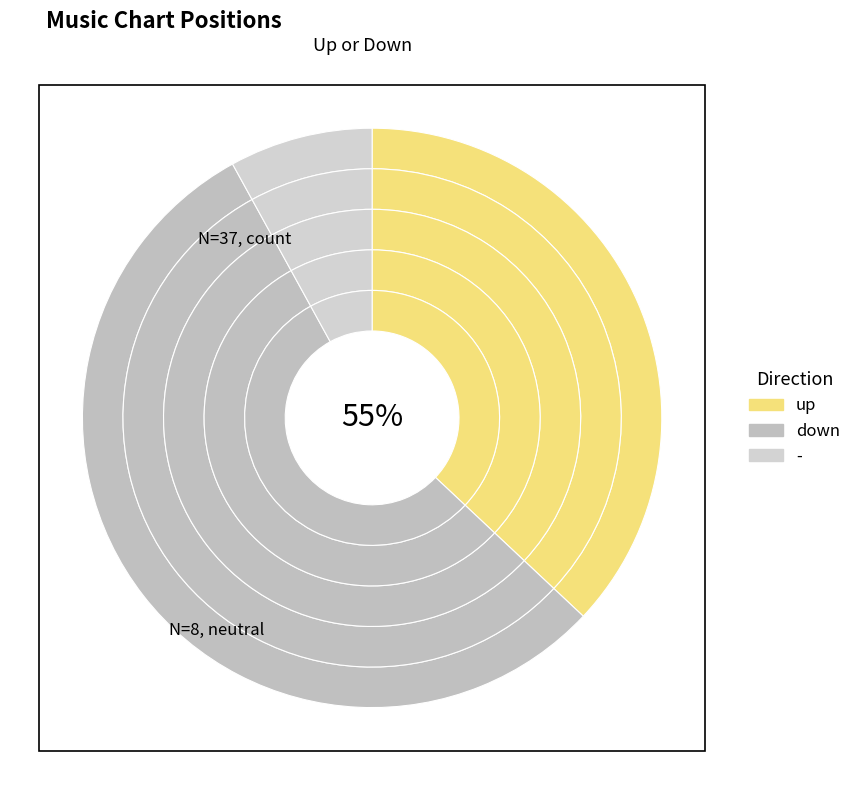

What percentage is the up slice, to the nearest percent?

37%